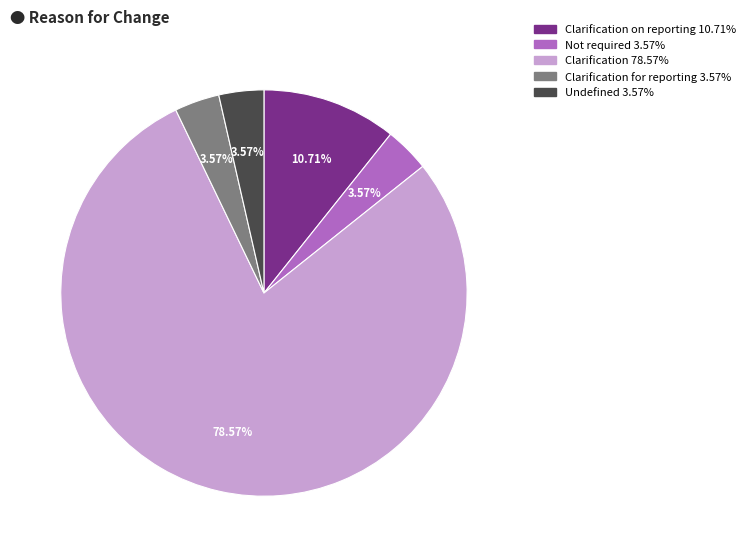

Is there any slice that represents more than half of the pie?

Yes